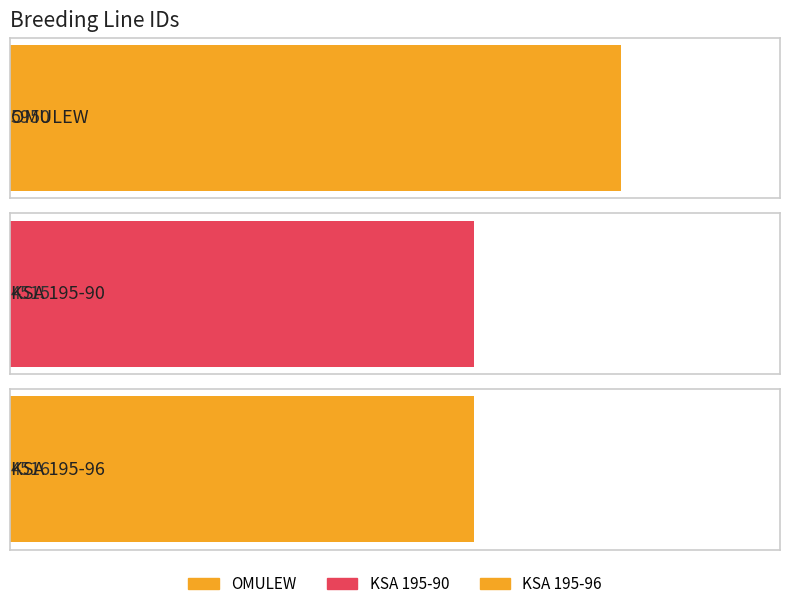

What is the change in value from OMULEW to KSA 195-90?

-1435